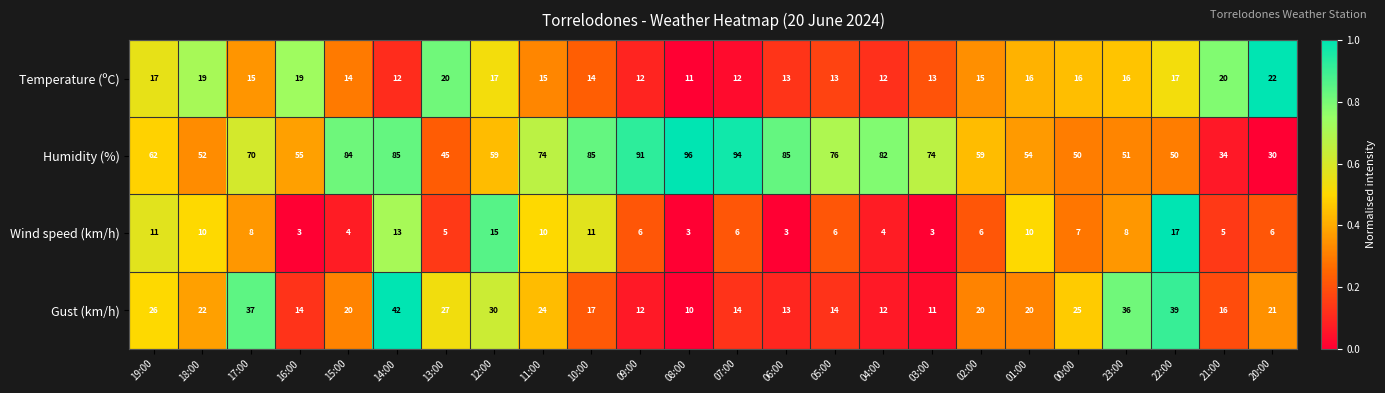

What is the total value across all series at 00:00?

98